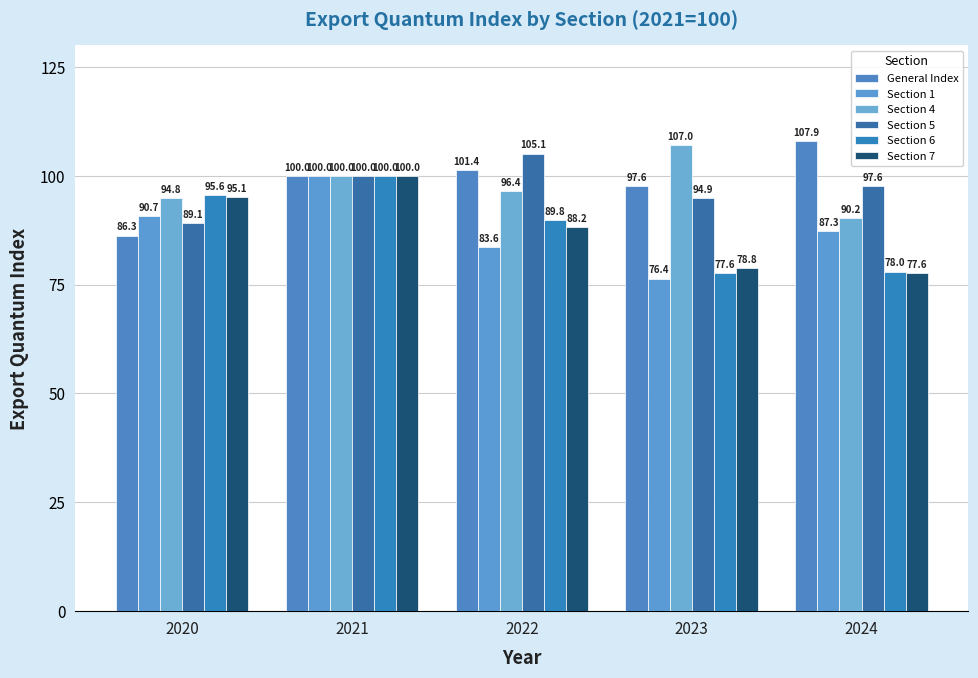

Are the bars horizontal?

No